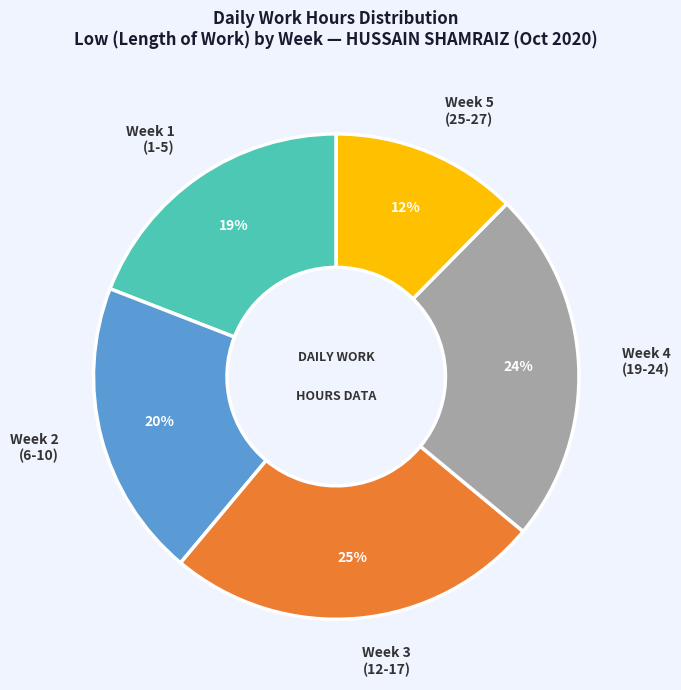

Combined, do Week 3 (12-17) and Week 4 (19-24) account for over 50%?

No